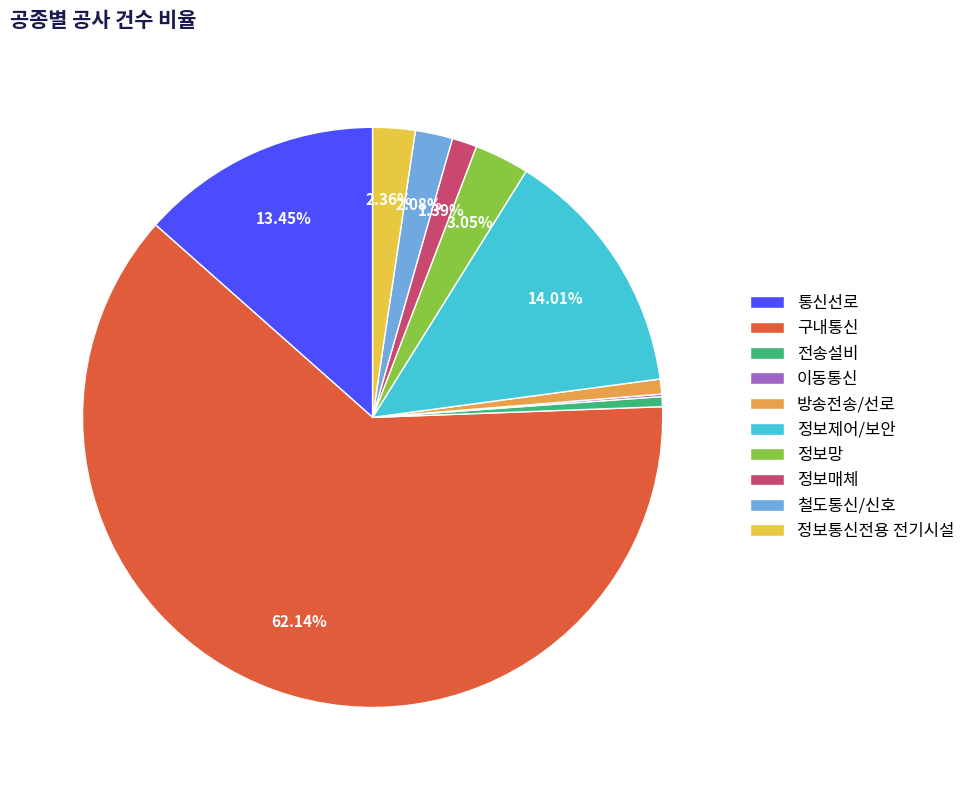

Is the sum of 정보제어/보안 and 정보망 greater than half?

No